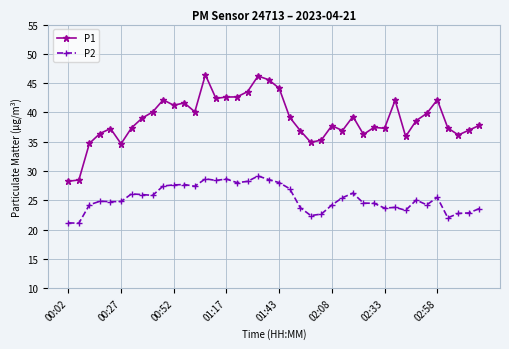

True or false: P2 and P1 cross at least once.

False